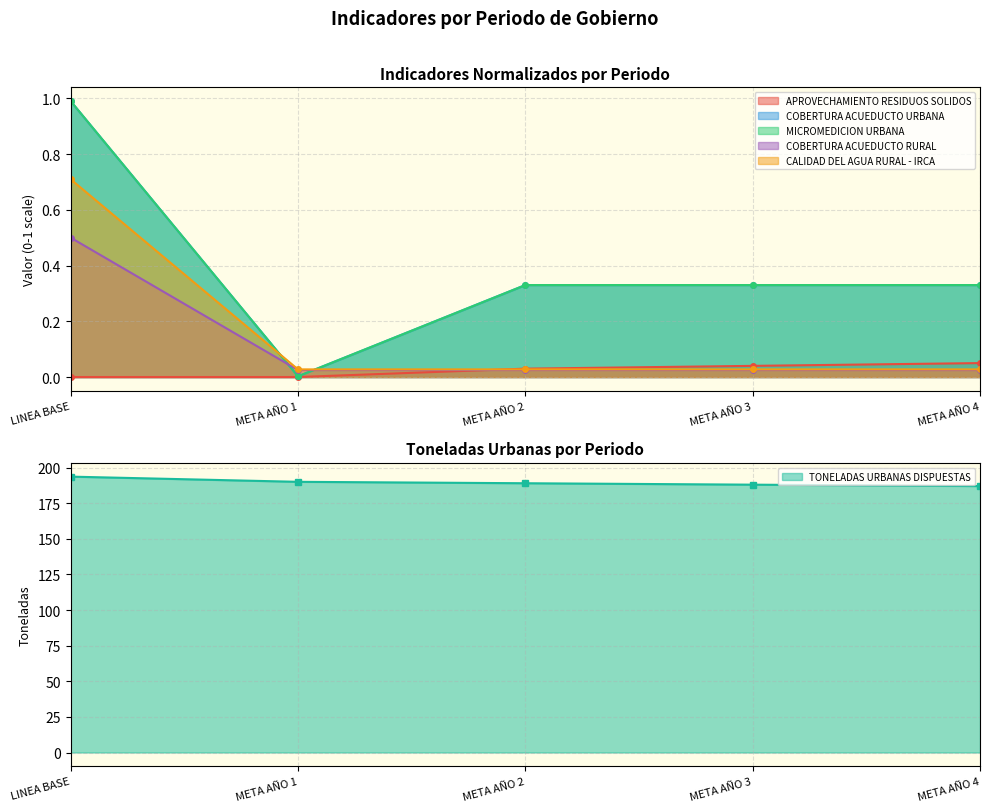

At which category is the sum across all series the highest?

LINEA BASE